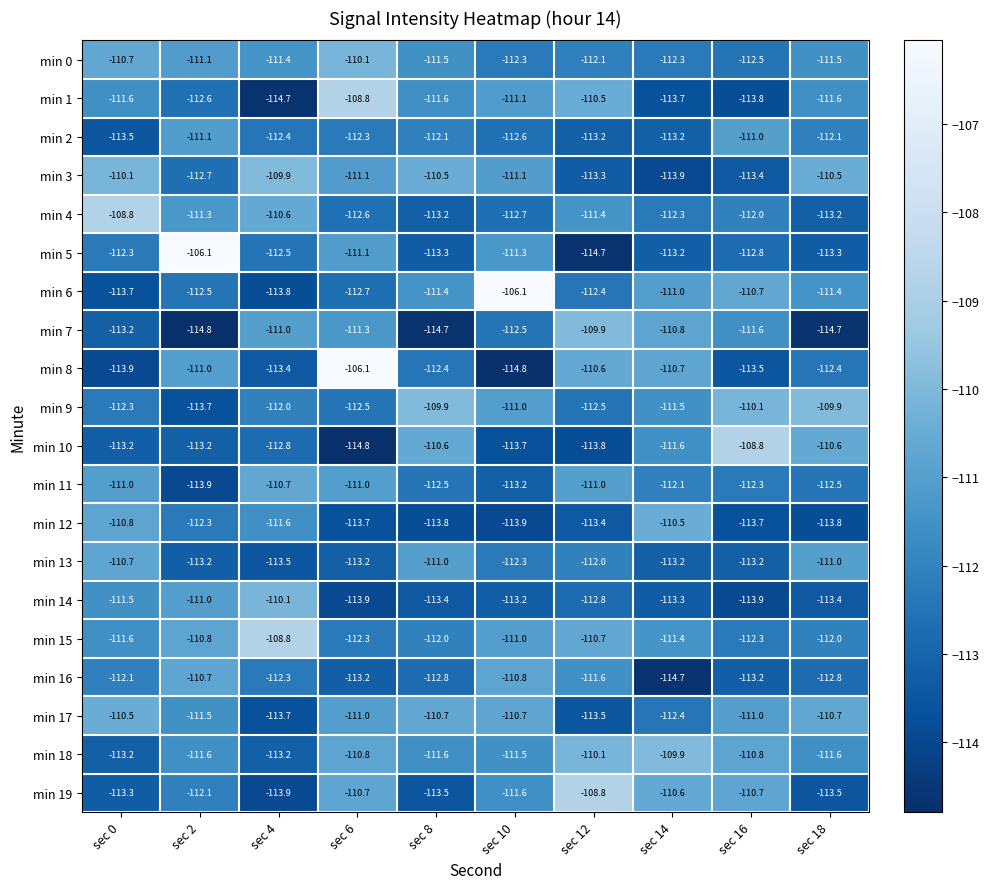

How many data points in min 0 are less than -111?

8